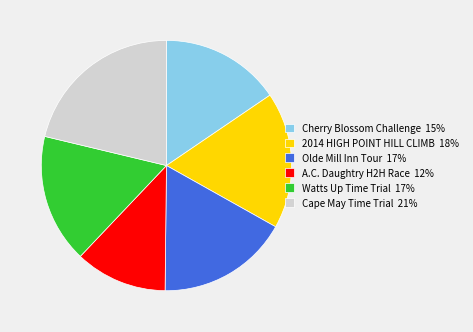

Is there any slice that represents more than half of the pie?

No